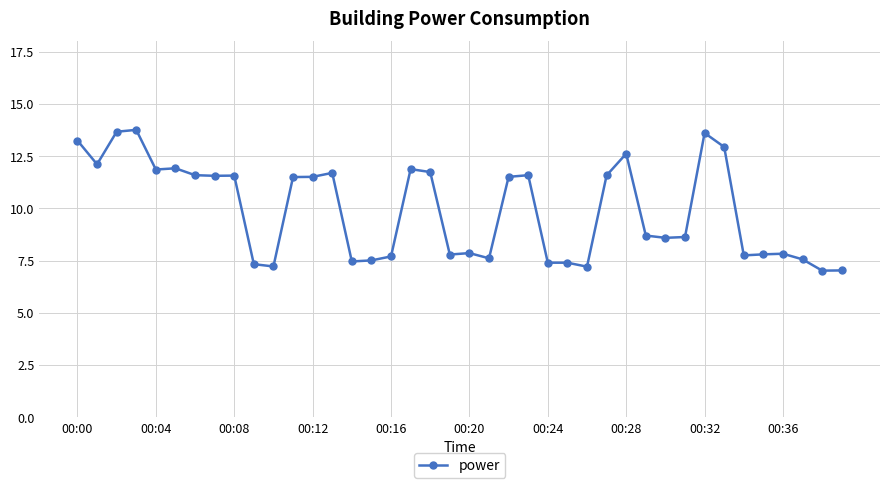

What is the value of the 40th point from the left?

7.0